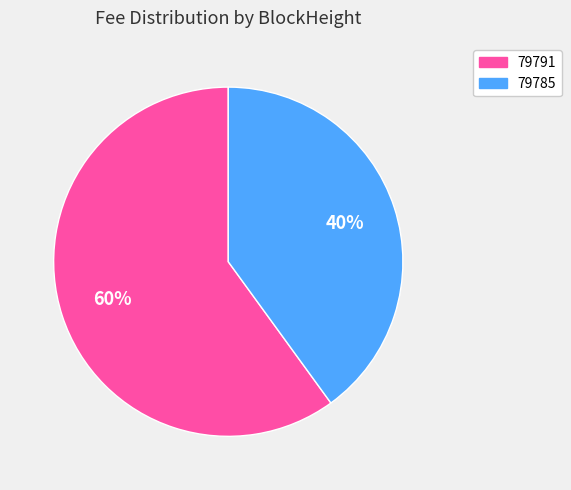

To the nearest percent, what percentage of the pie is 79791?

60%